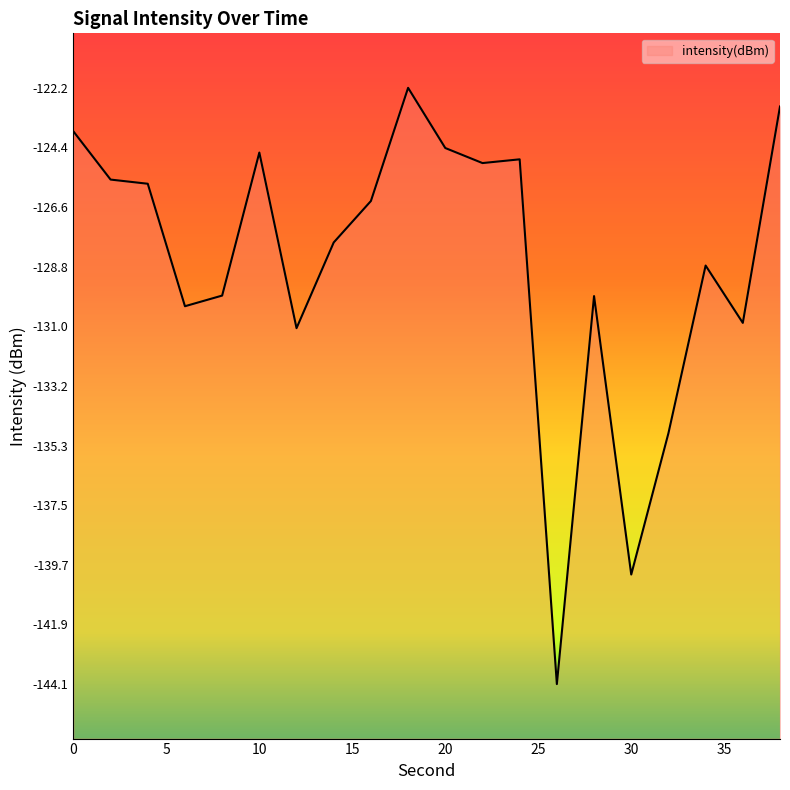

Read the value at 22.

-125.0